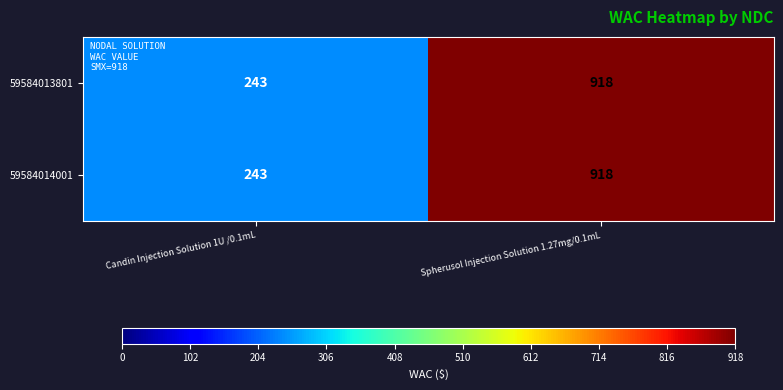

What is the sum of all 59584014001 values?

1161